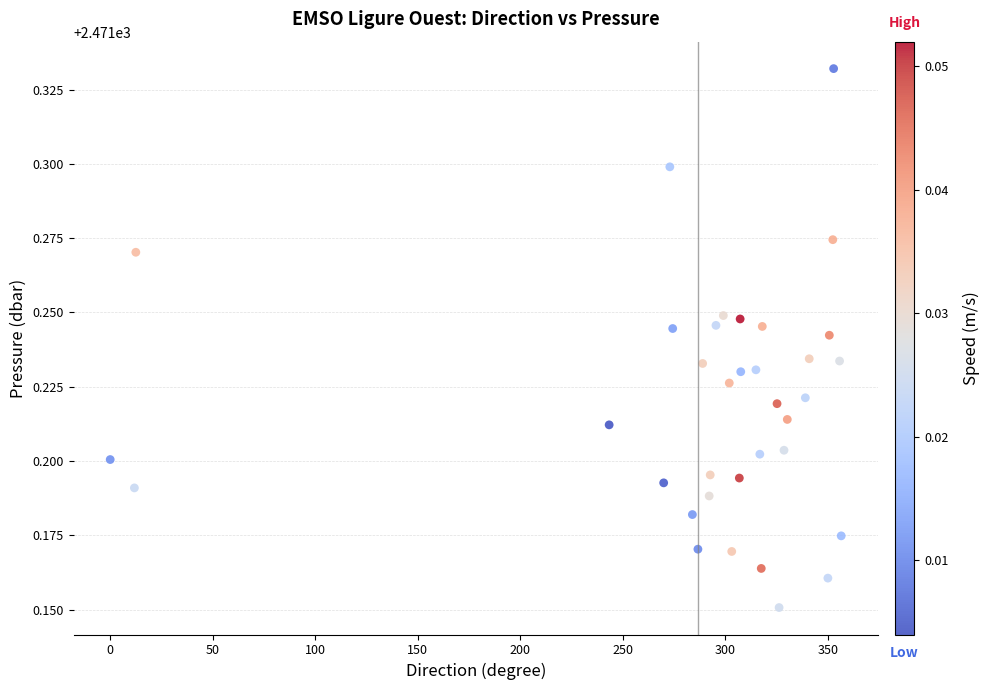

What is the range of X values (max minus min)?

356.6